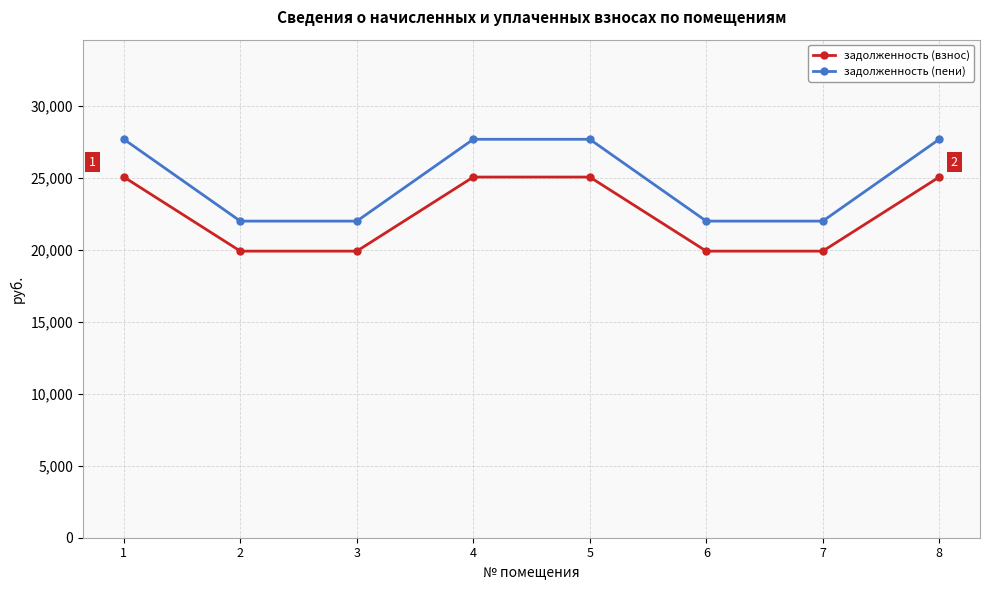

What is the smallest value displayed?

19893.4